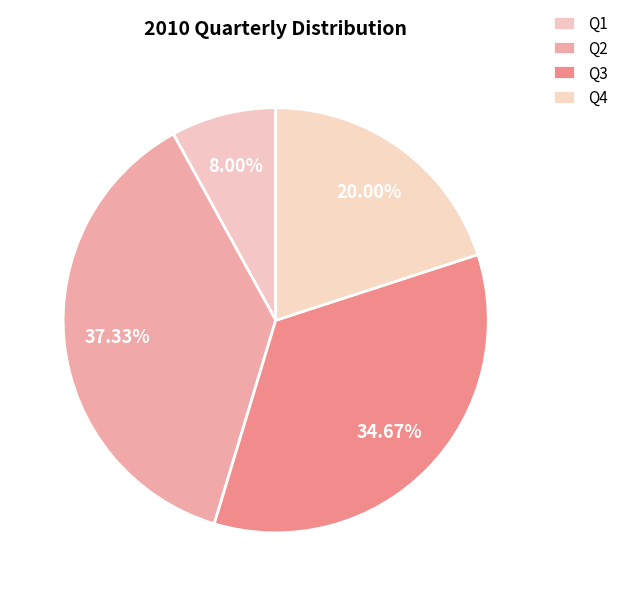

How many slices are in this pie chart?

4